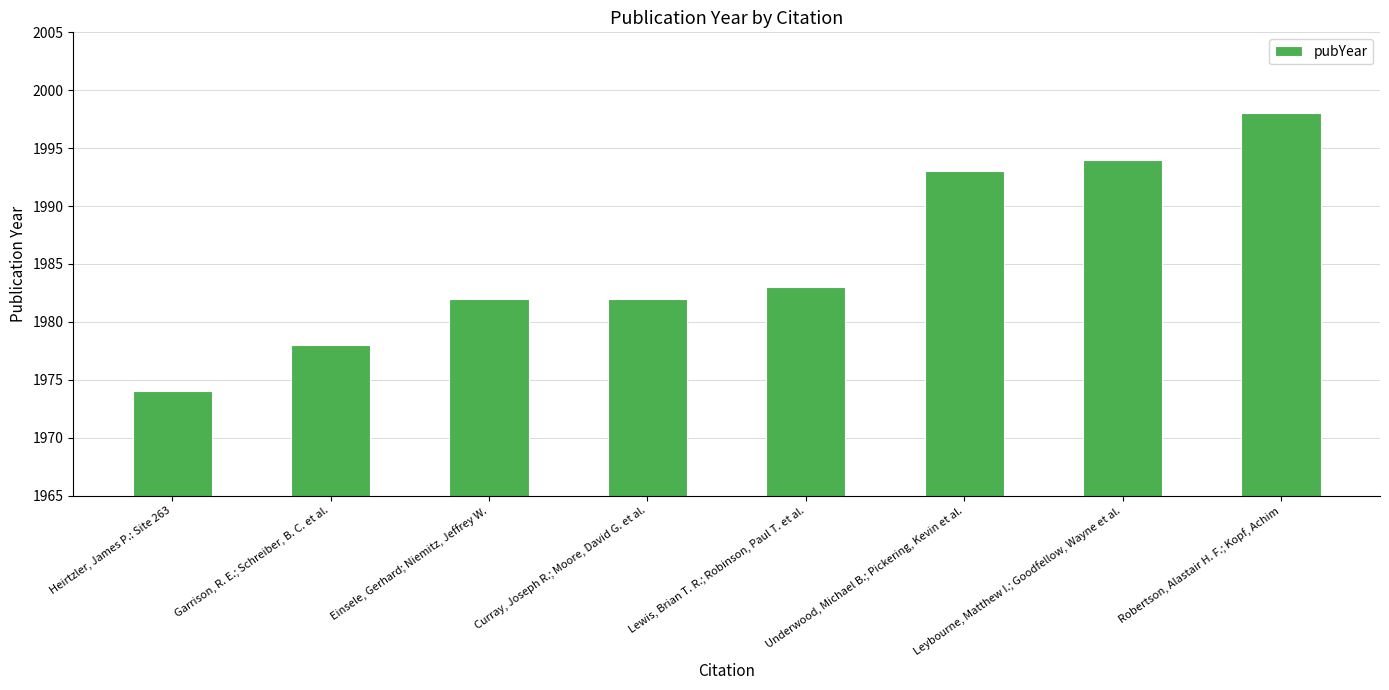

What is the smallest value displayed?

1974